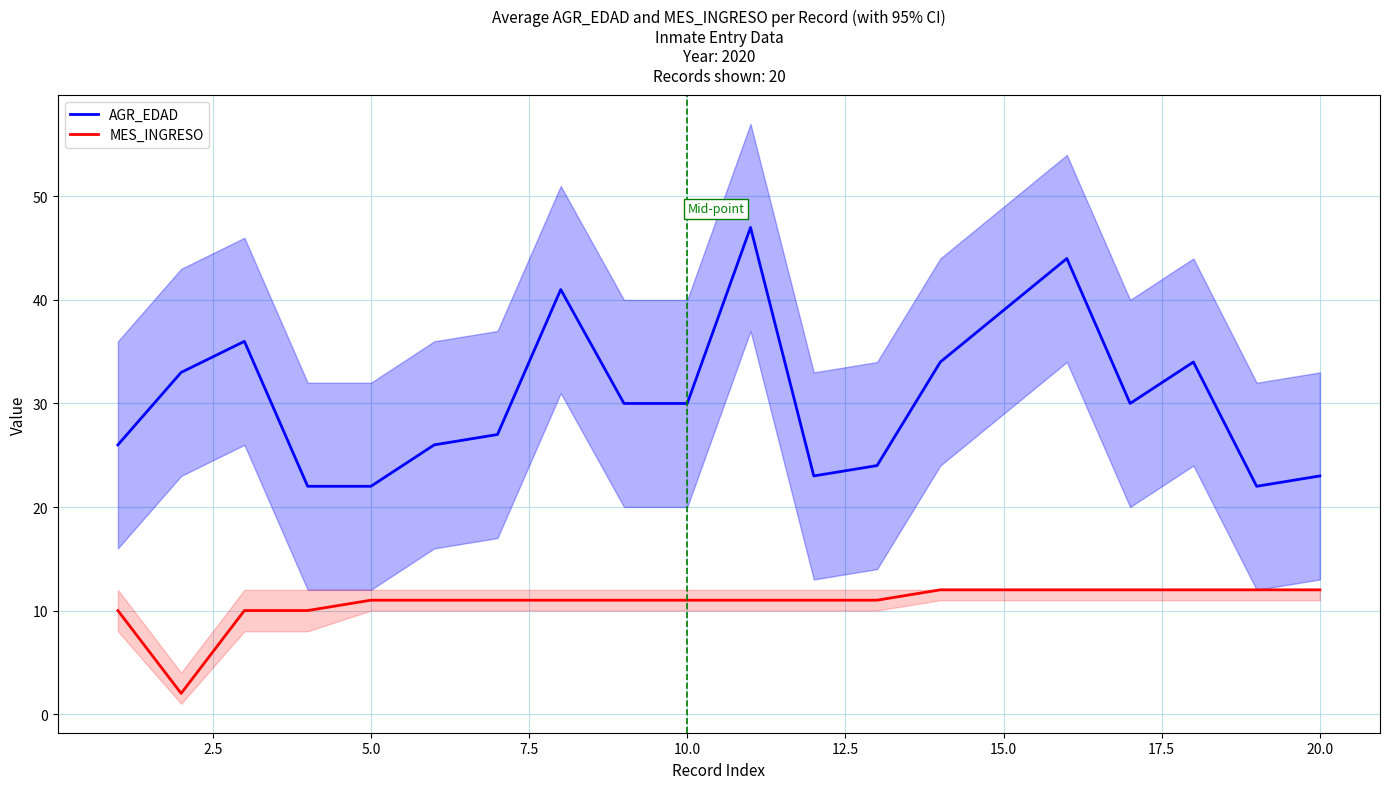

True or false: AGR_EDAD and MES_INGRESO cross at least once.

False